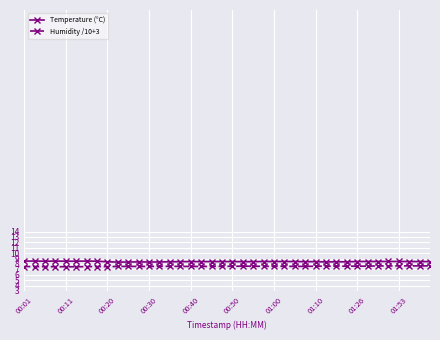

True or false: Temperature (°C) has more than 0 points higher than both neighbors.

True